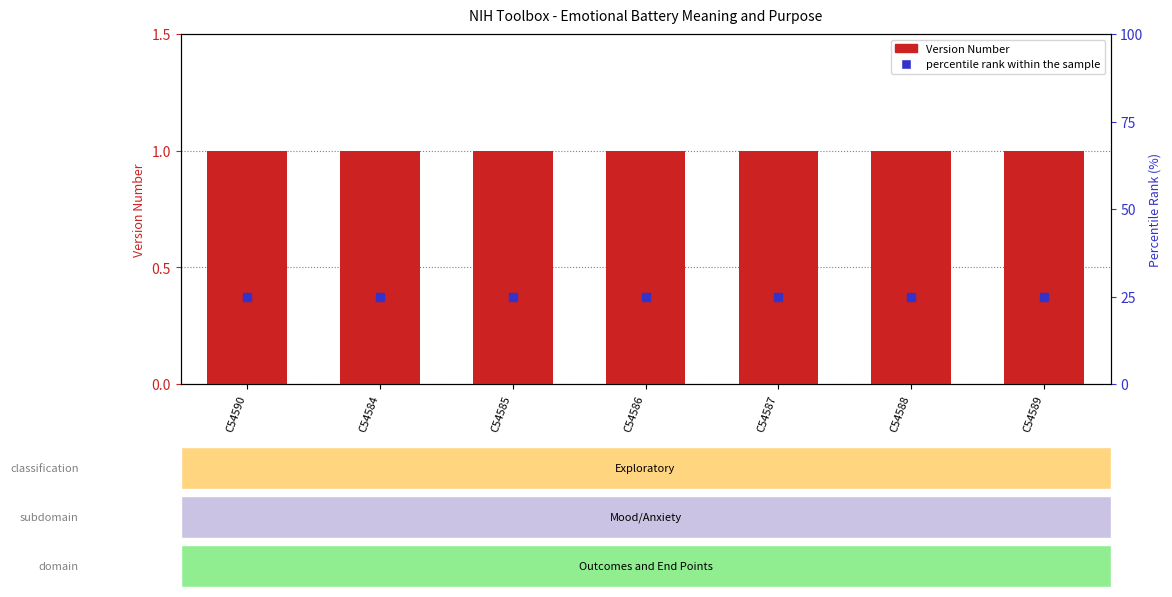

At which category is the sum across all series the highest?

C54590